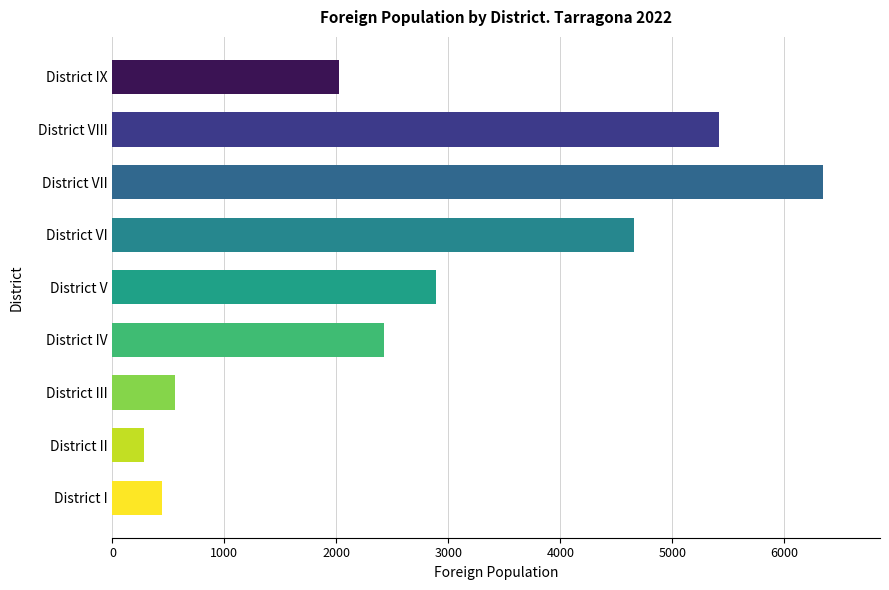

Where is the data nearest to the value 3316?

District V